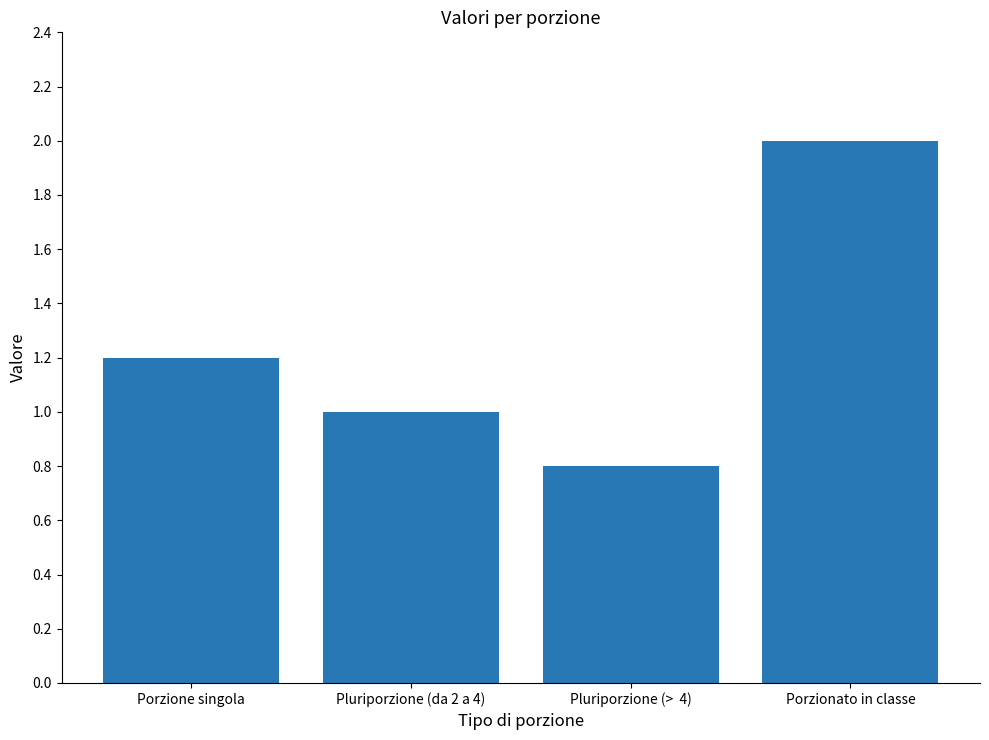

Rank the categories by value from lowest to highest.

Pluriporzione (>  4), Pluriporzione (da 2 a 4), Porzione singola, Porzionato in classe